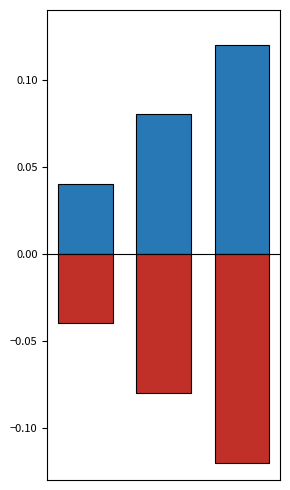

Reading left to right, what are all the values shown in this chart?

Позитивне: 0=0.0	1=0.1	2=0.1
Негативне: 0=-0.0	1=-0.1	2=-0.1